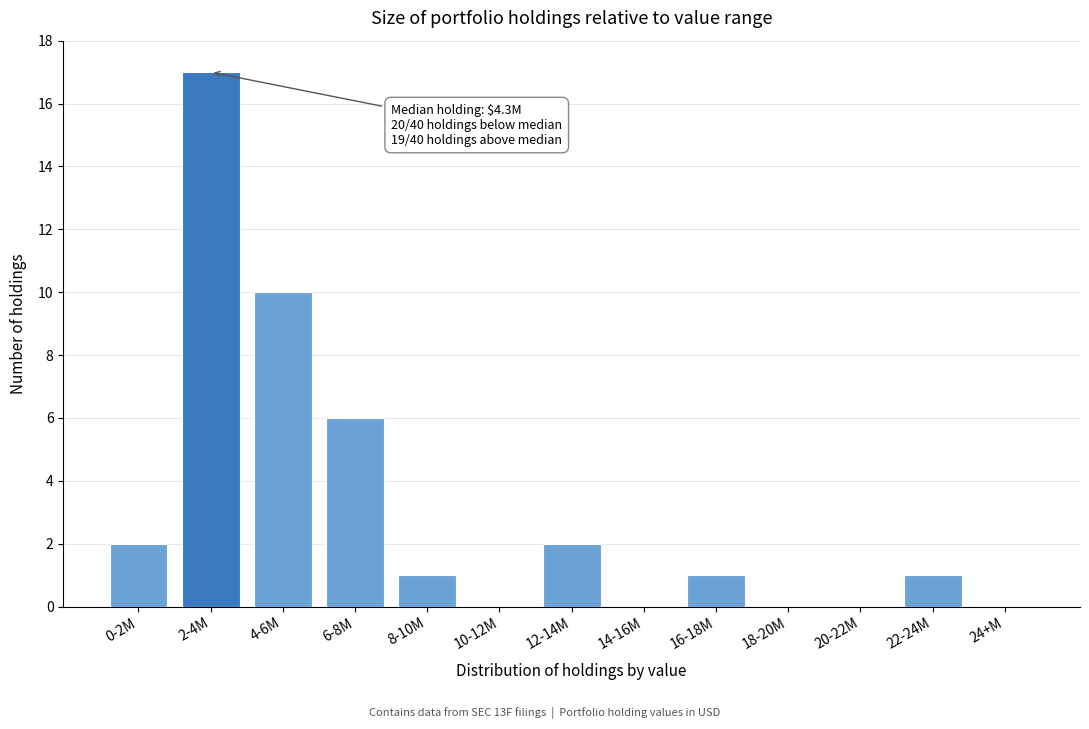

Reading left to right, transcribe all the data shown in this chart.

0-2M=2	2-4M=17	4-6M=10	6-8M=6	8-10M=1	10-12M=0	12-14M=2	14-16M=0	16-18M=1	18-20M=0	20-22M=0	22-24M=1	24+M=0